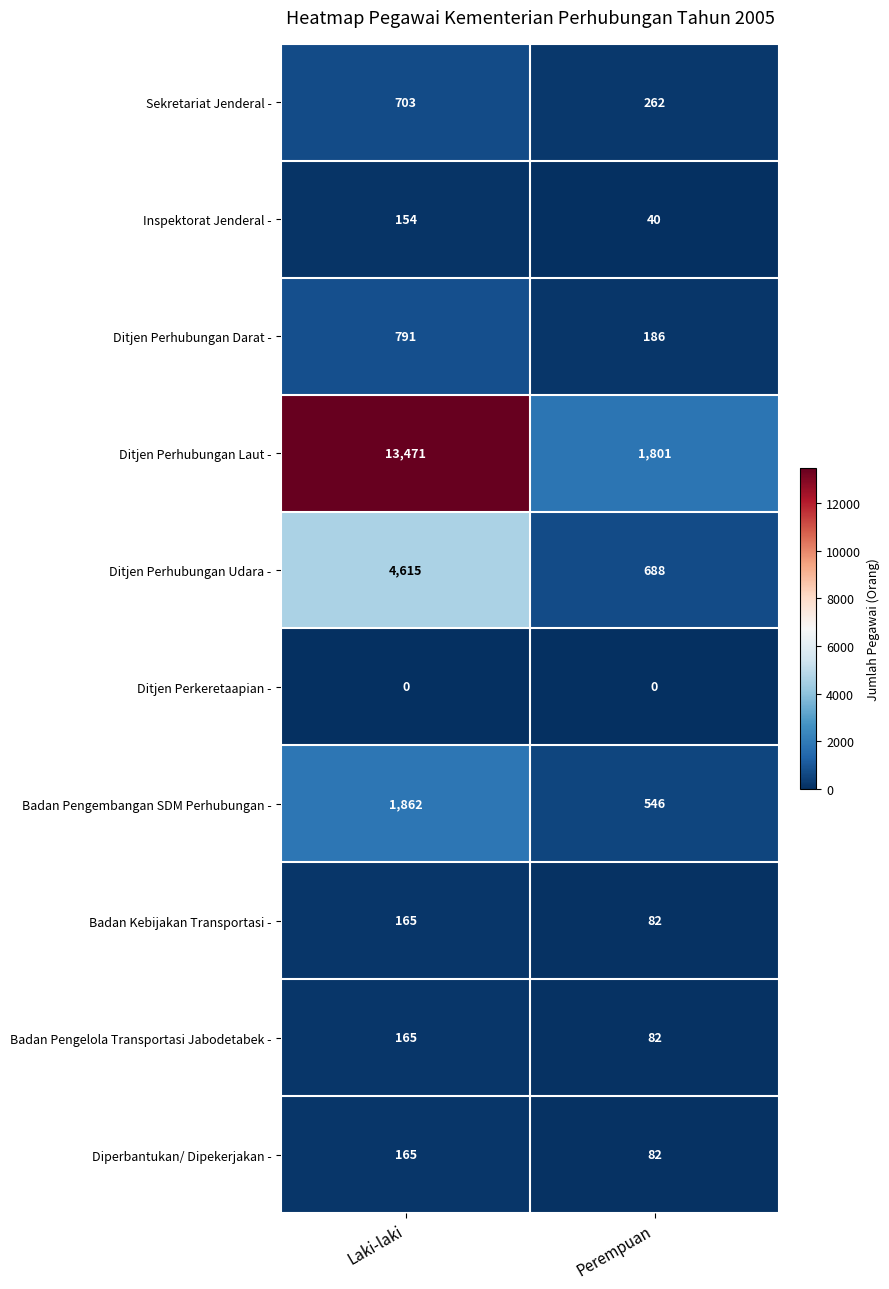

Rank the categories by Ditjen Perhubungan Laut - value from highest to lowest.

Laki-laki, Perempuan